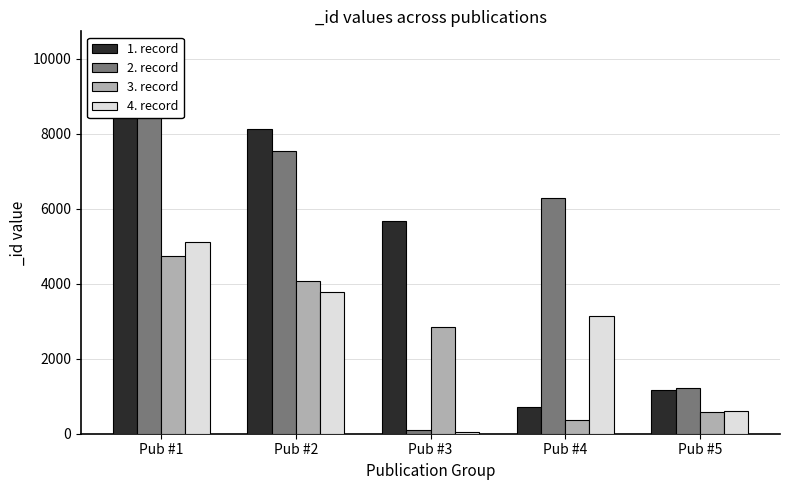

The 2. record series shows 6287 at Pub #4. True or false?

True